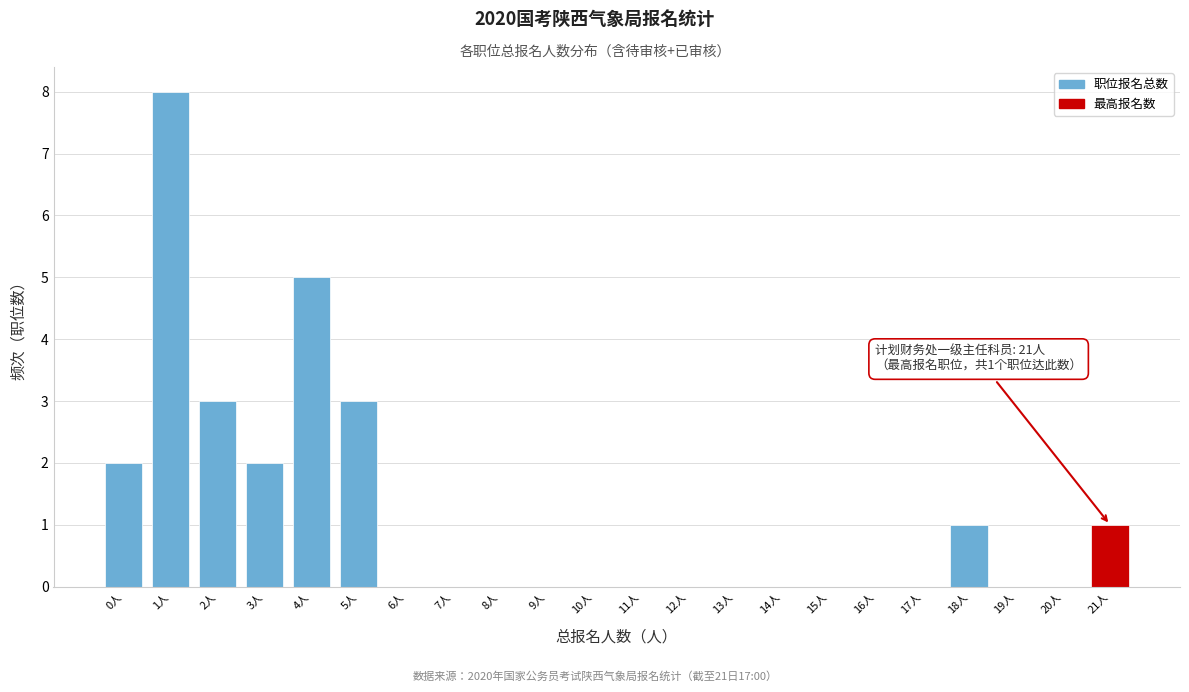

Over which range of the x-axis is the bar tallest?

0.5 to 1.5